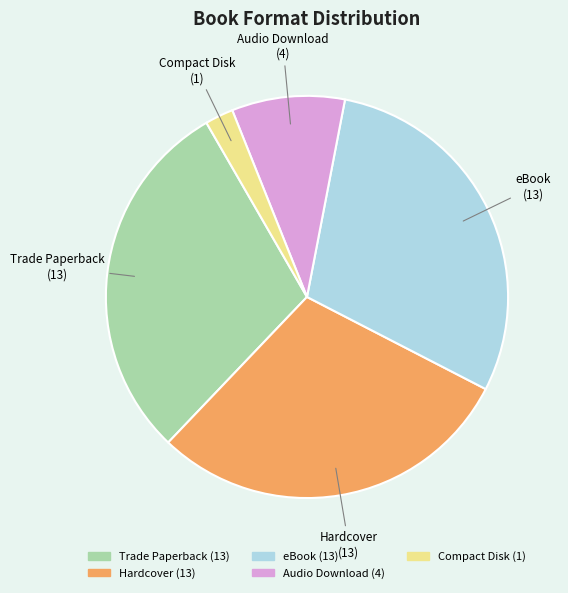

Count the number of slices in the pie.

5